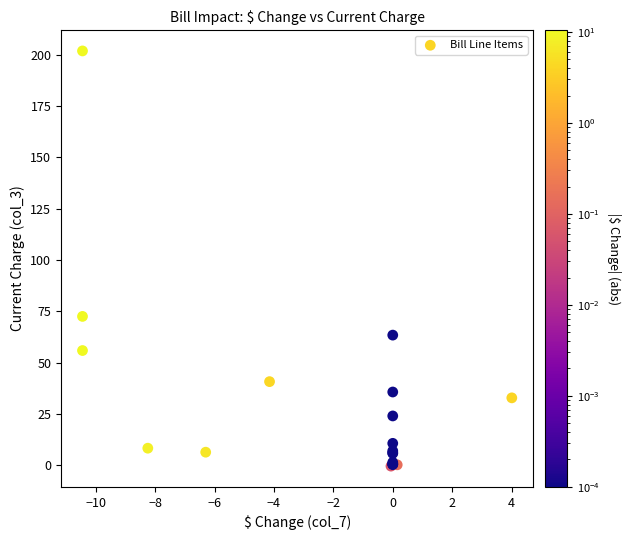

What Y value in the scatter plot is closest to 100?

72.5